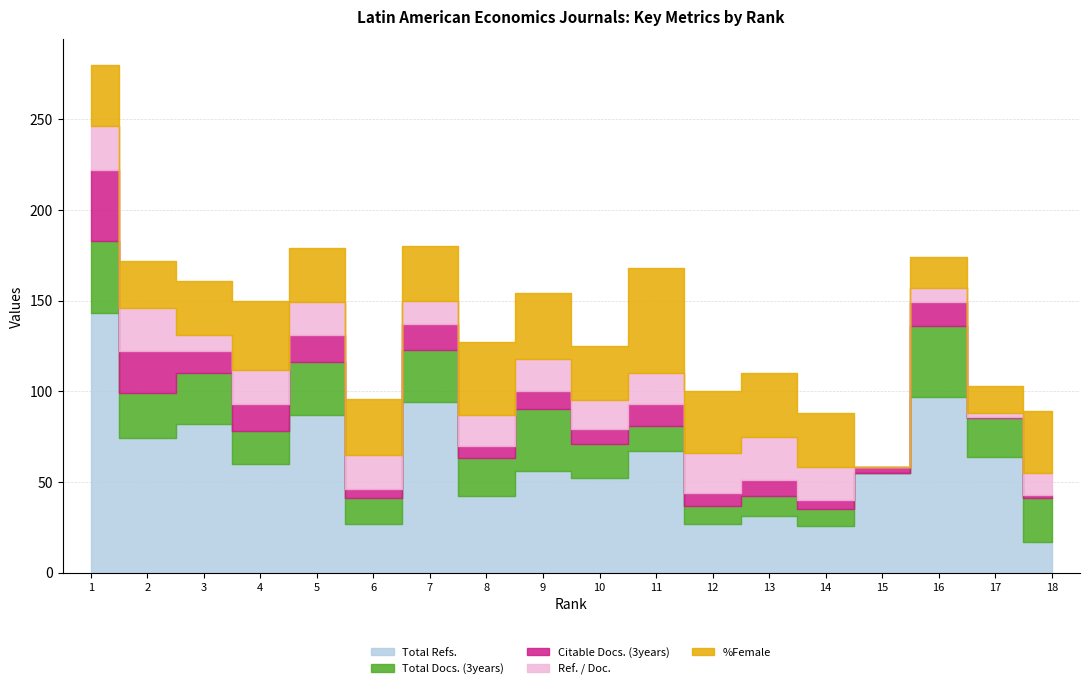

At which label is Citable Docs. (3years) closest to 20?

2